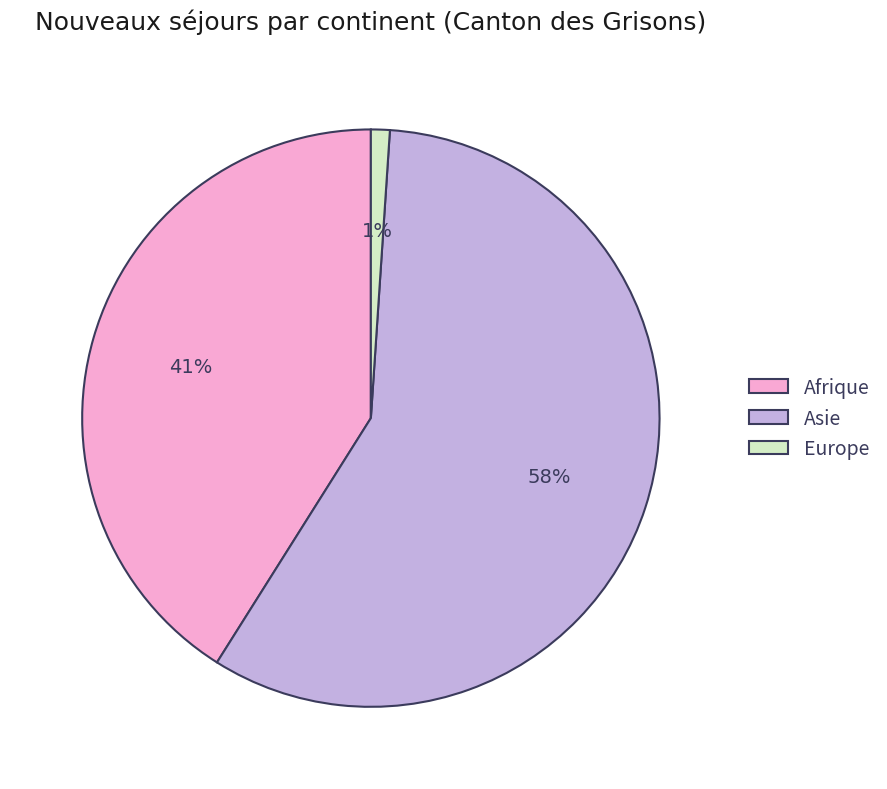

What percentage is the Afrique slice, to the nearest percent?

41%